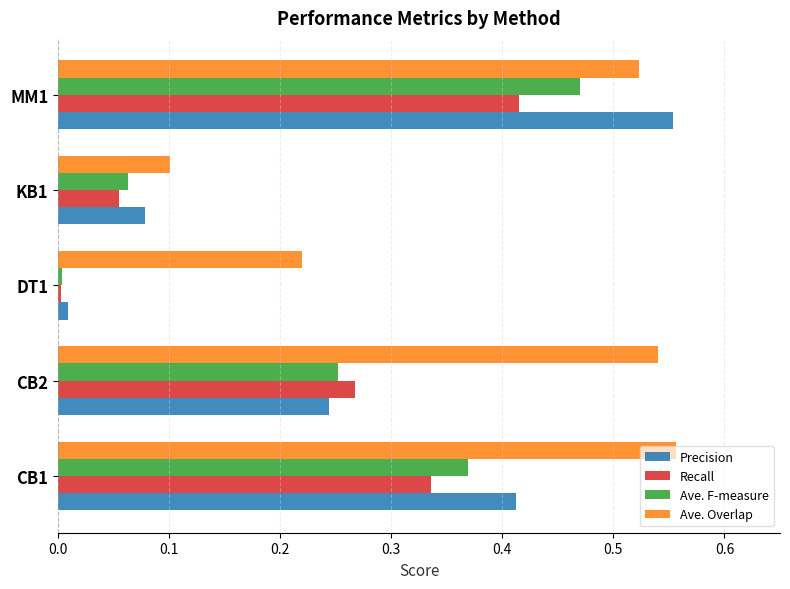

At which category is the sum across all series the highest?

MM1